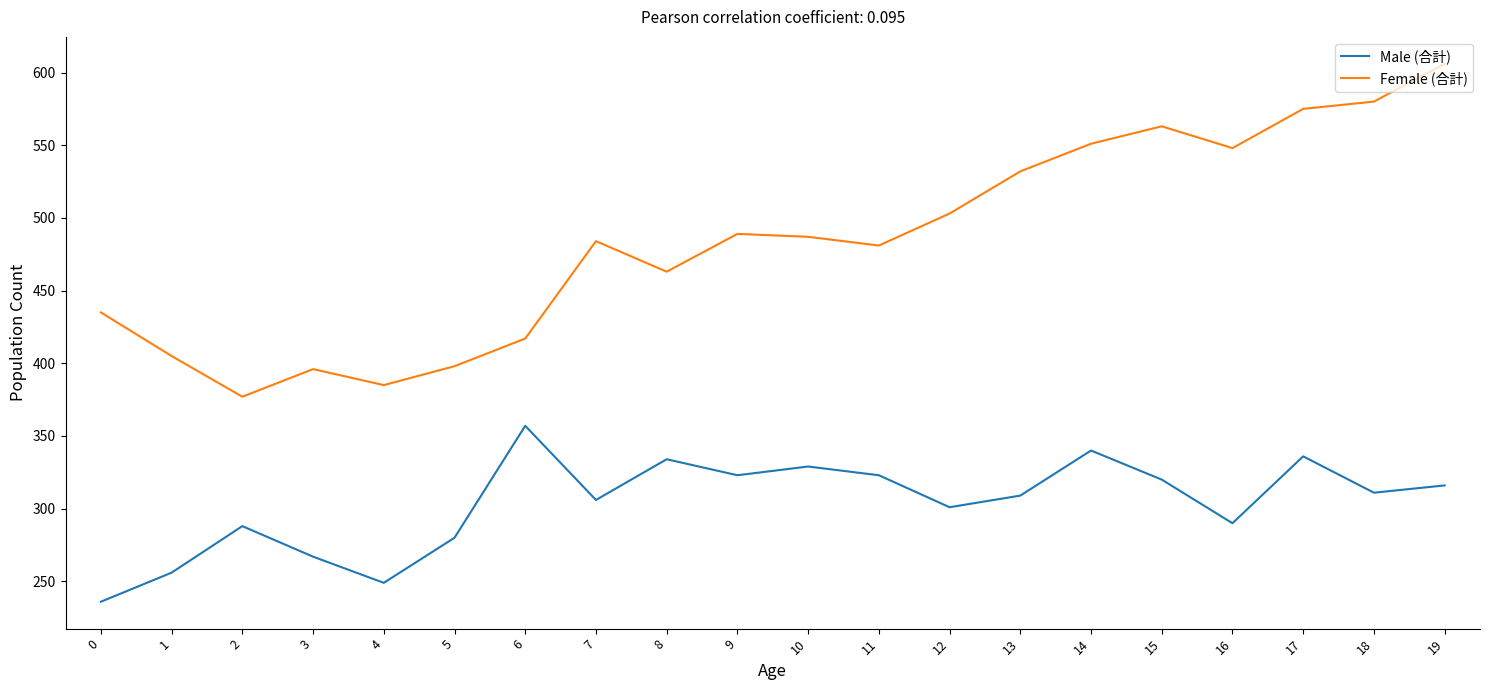

True or false: Female (合計) and Male (合計) cross at least once.

False